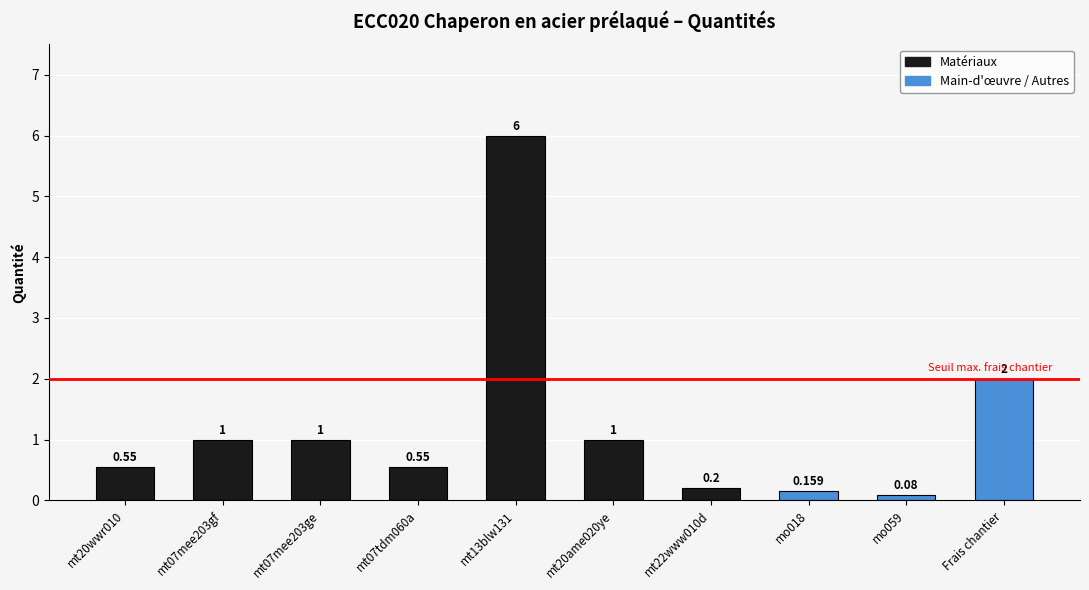

Does the chart contain any negative values?

No